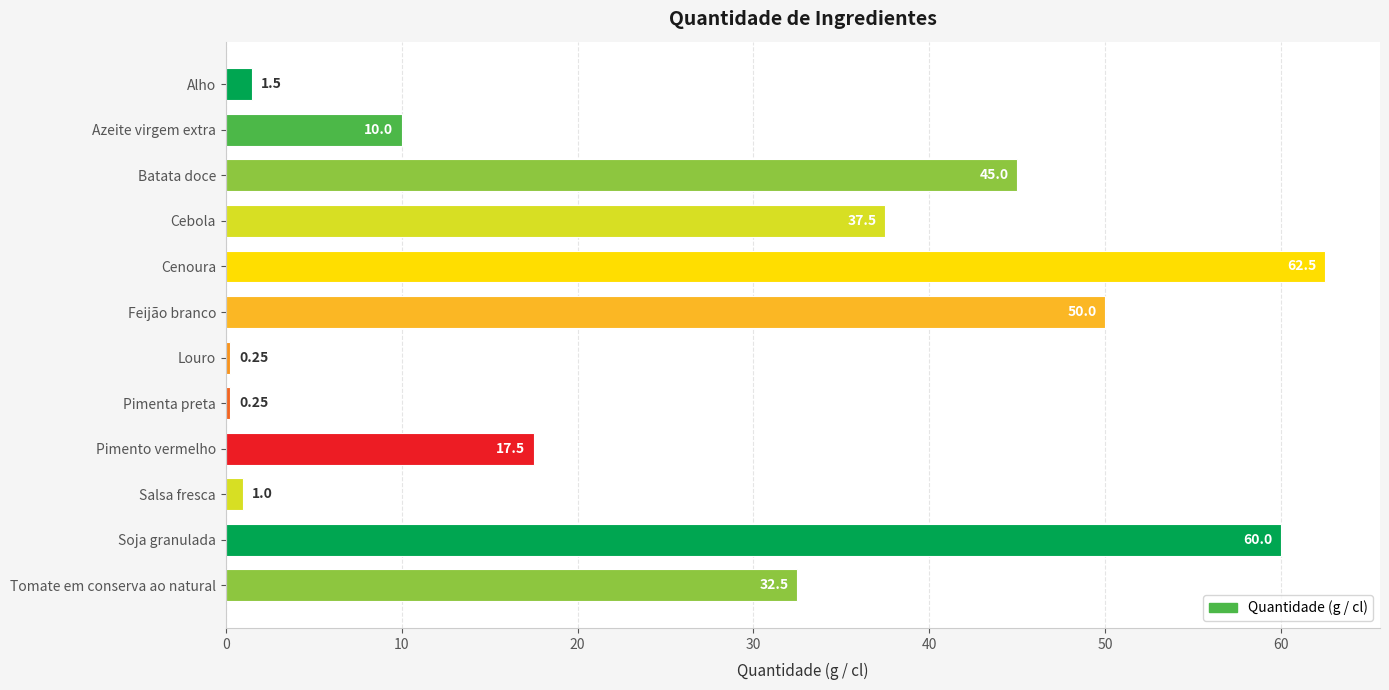

What is the label of the 4th bar from the top?

Cebola